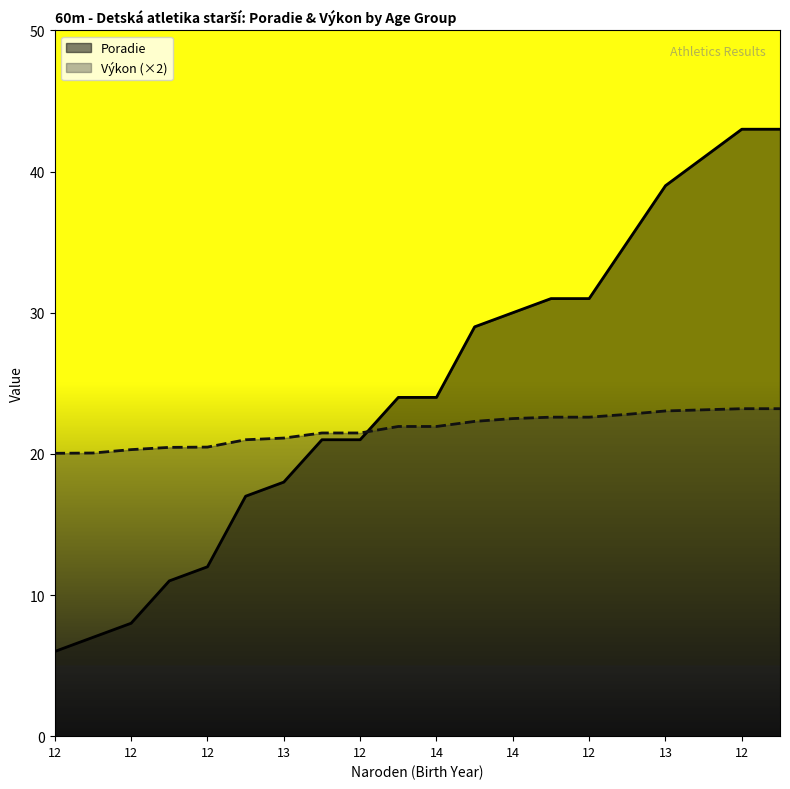

True or false: Výkon has more than 0 points higher than both neighbors.

False